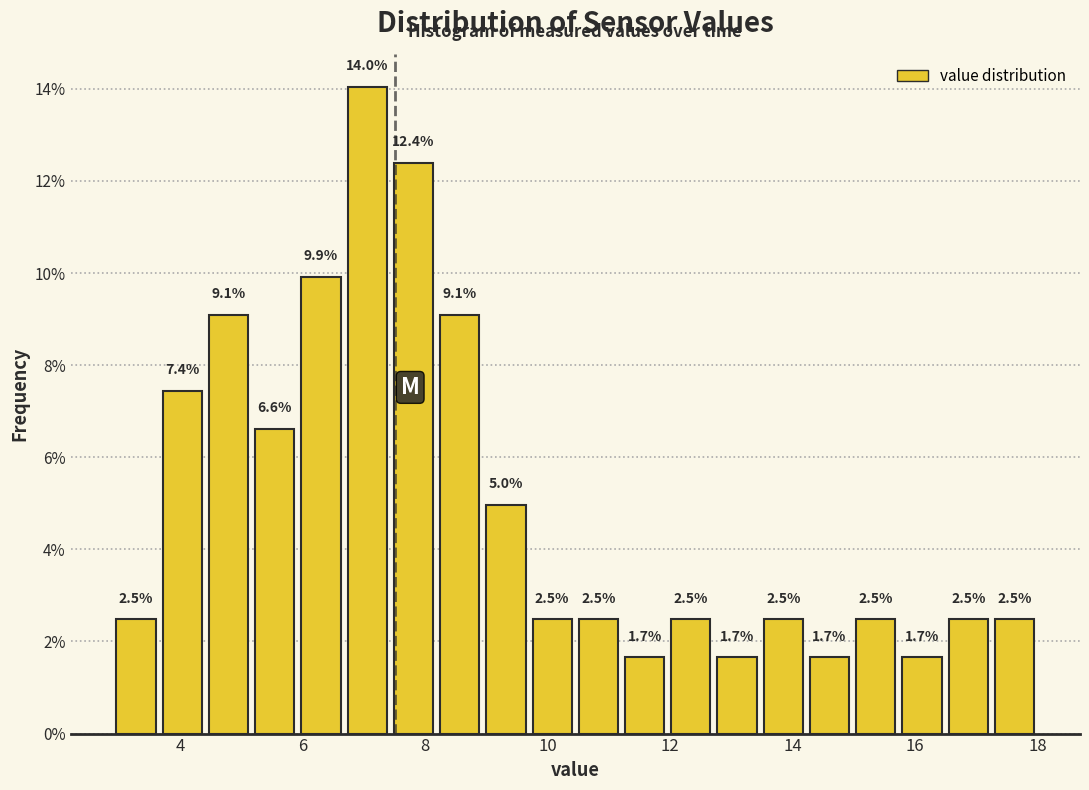

Read against the x-axis, roughly where is the centre of the tallest bar?

7.0